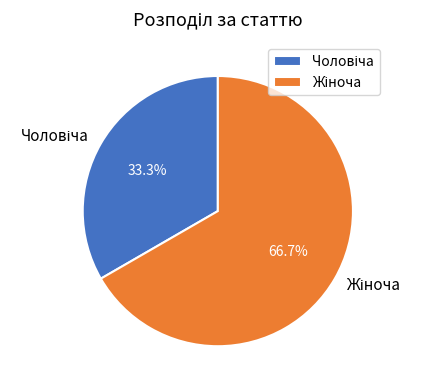

Is there a majority slice in this chart?

Yes